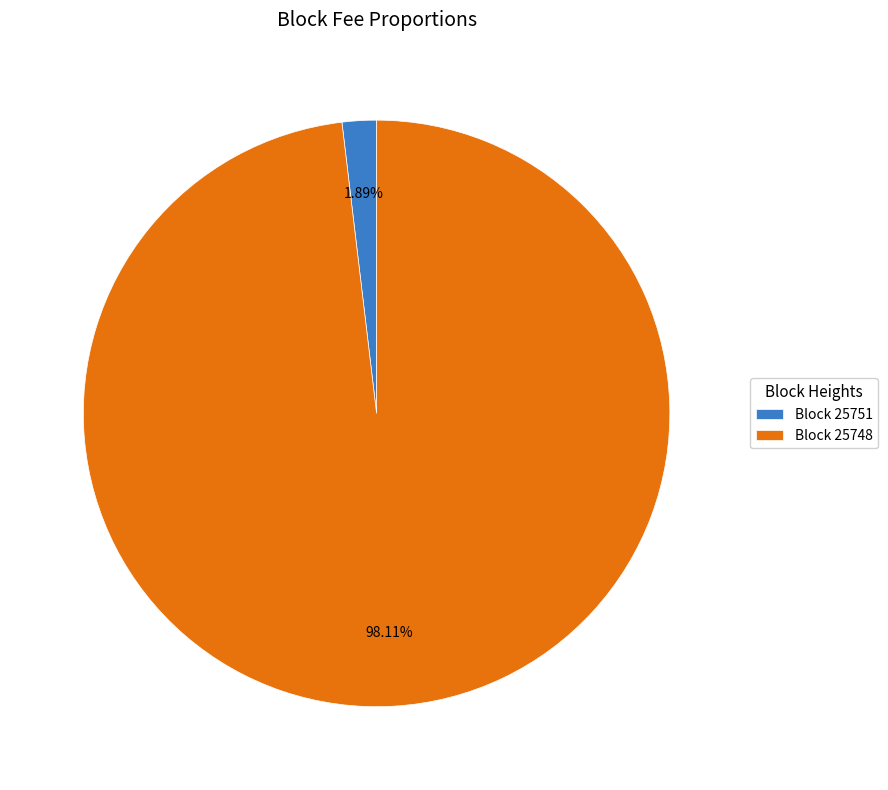

Rank the categories by value from lowest to highest.

Block 25751, Block 25748